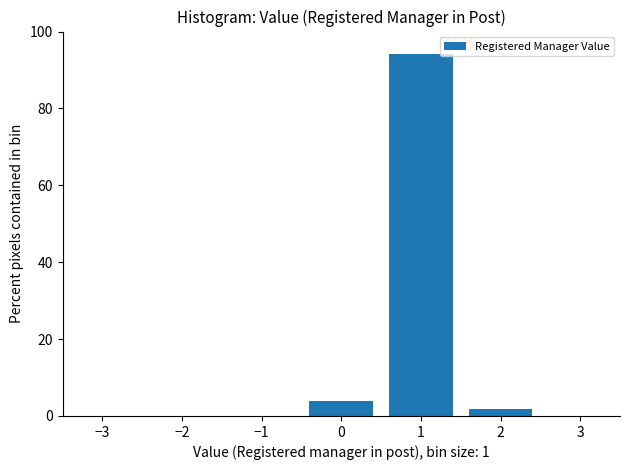

Over which range of the x-axis is the bar tallest?

0.5 to 1.5